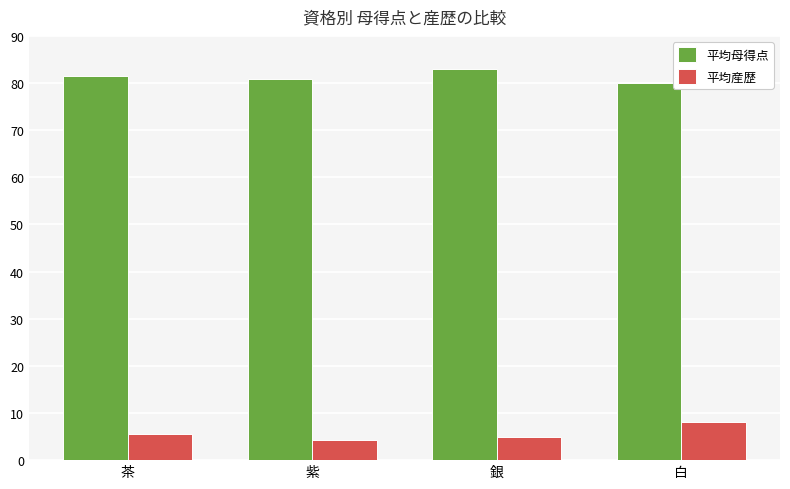

What is the average value of the 平均産歴 series?

5.7